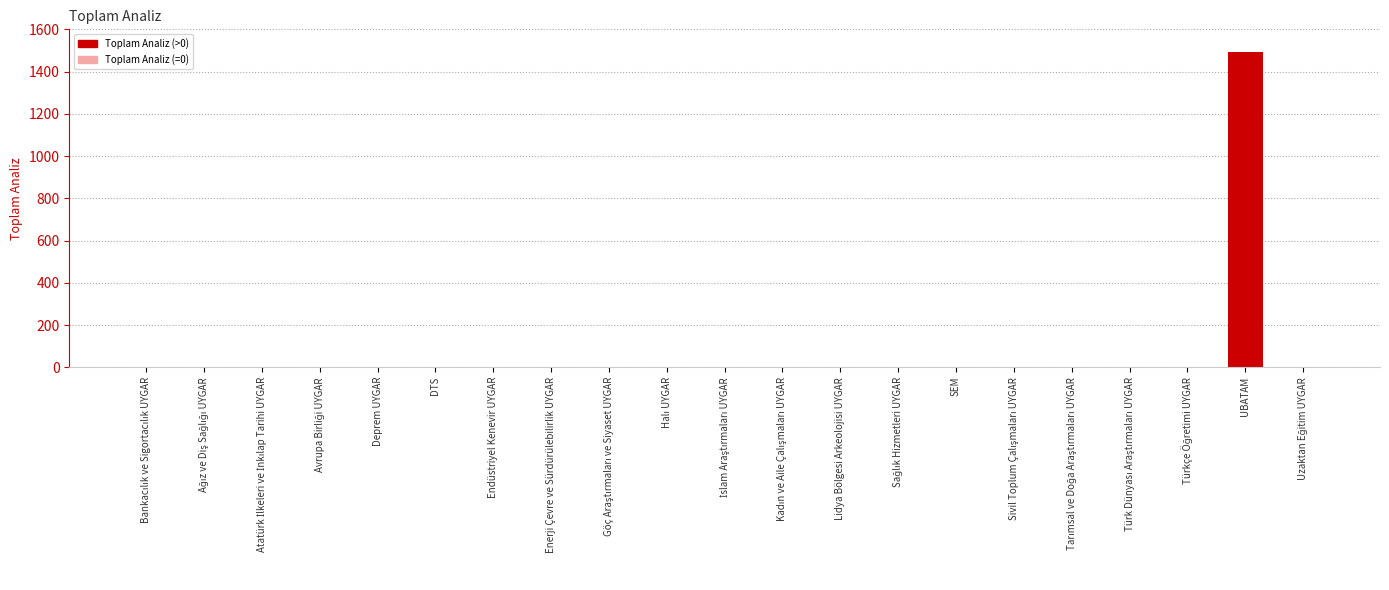

Count the number of data series in this chart.

1